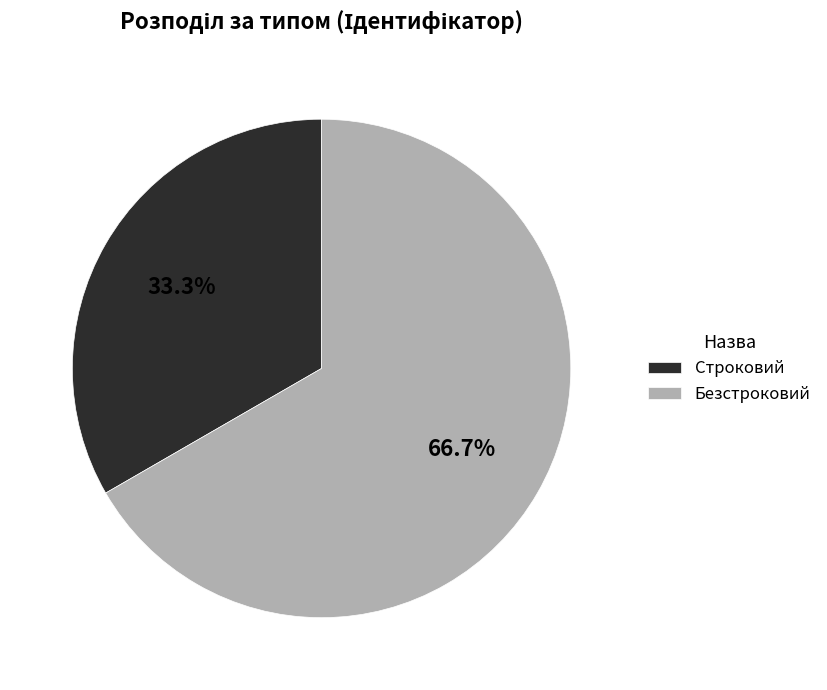

To the nearest percent, what portion does Безстроковий represent?

67%